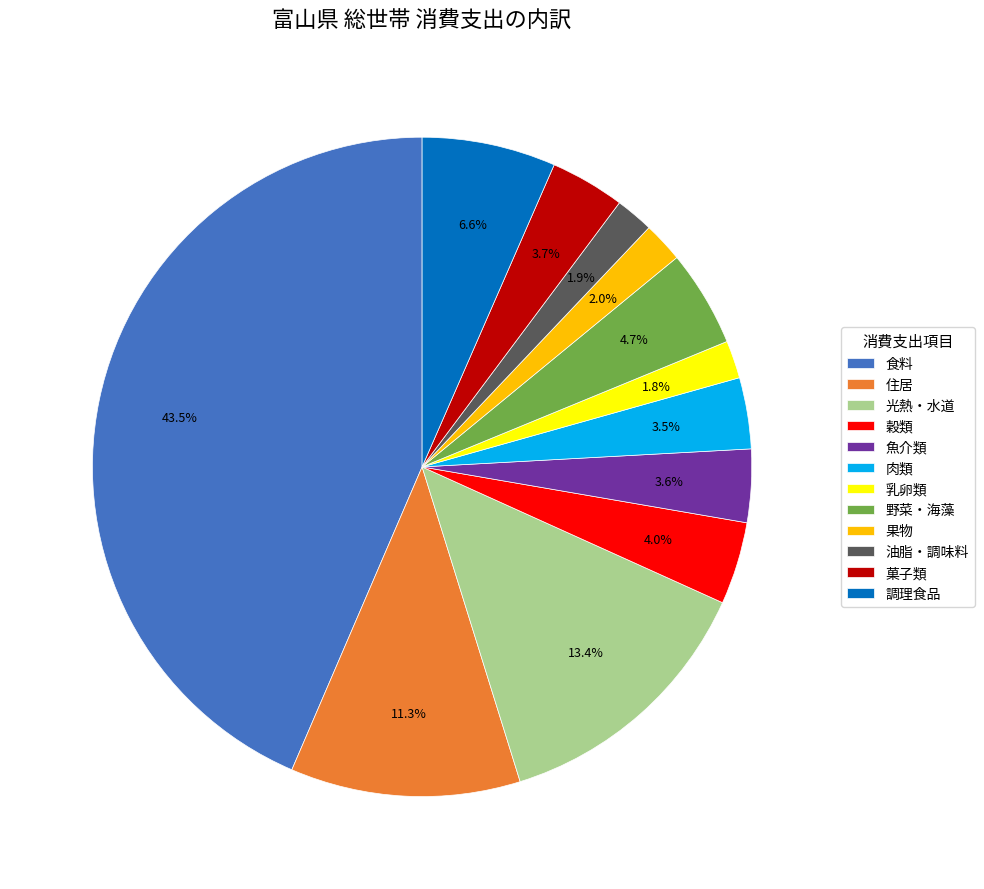

What portion of the pie excludes 住居?

88.7%